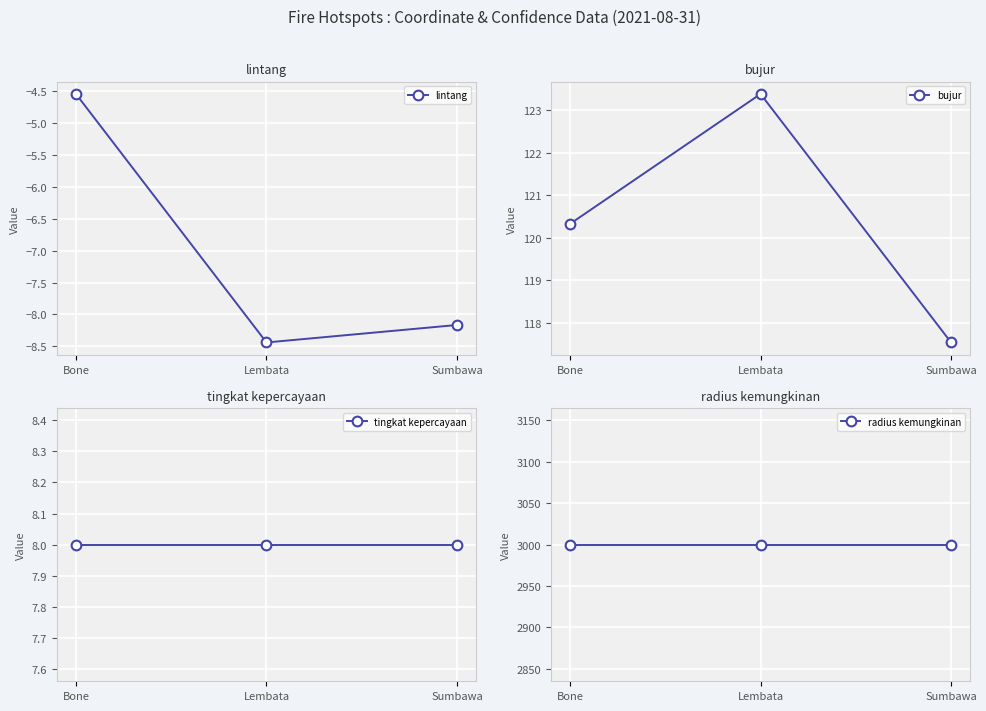

Is it true that bujur equals 123.4 at Lembata?

True